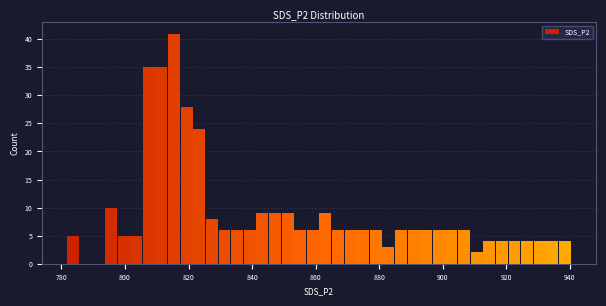

Around what value on the x-axis is the tallest bar? Give the approximate position of its centre, as read against the axis.

816